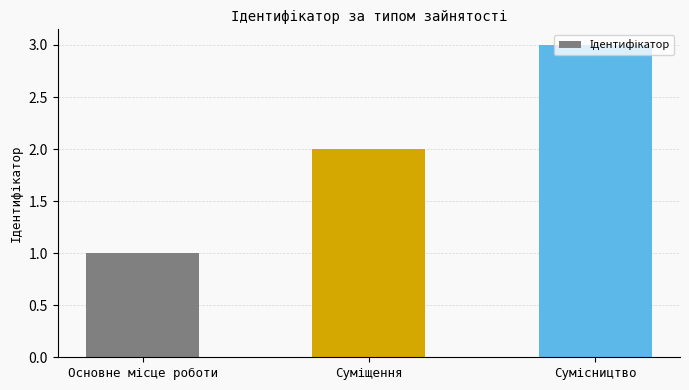

What is the maximum value shown in the chart?

3